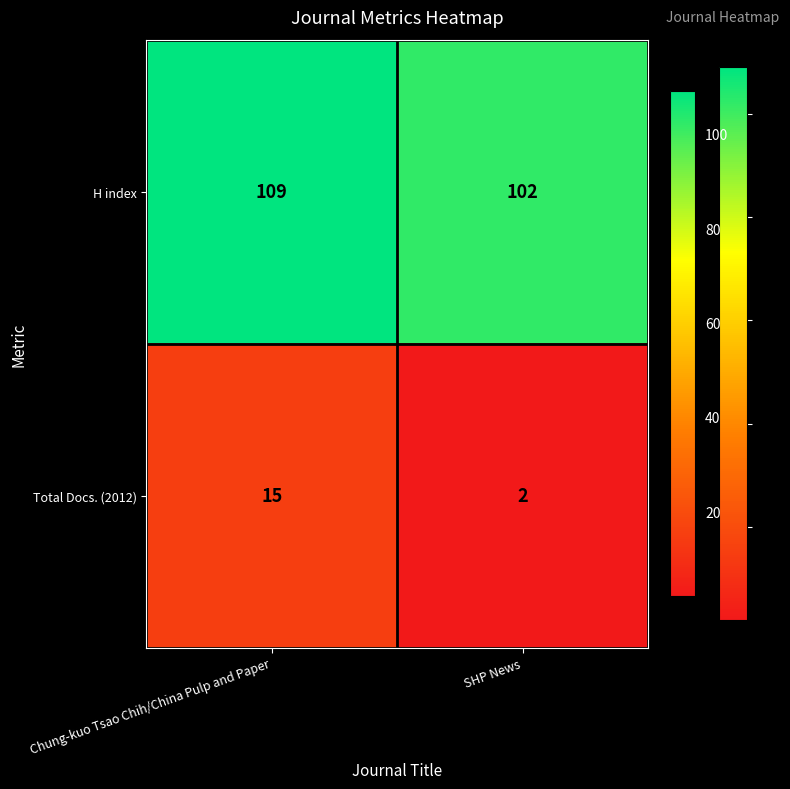

What is the sum of all H index values?

211